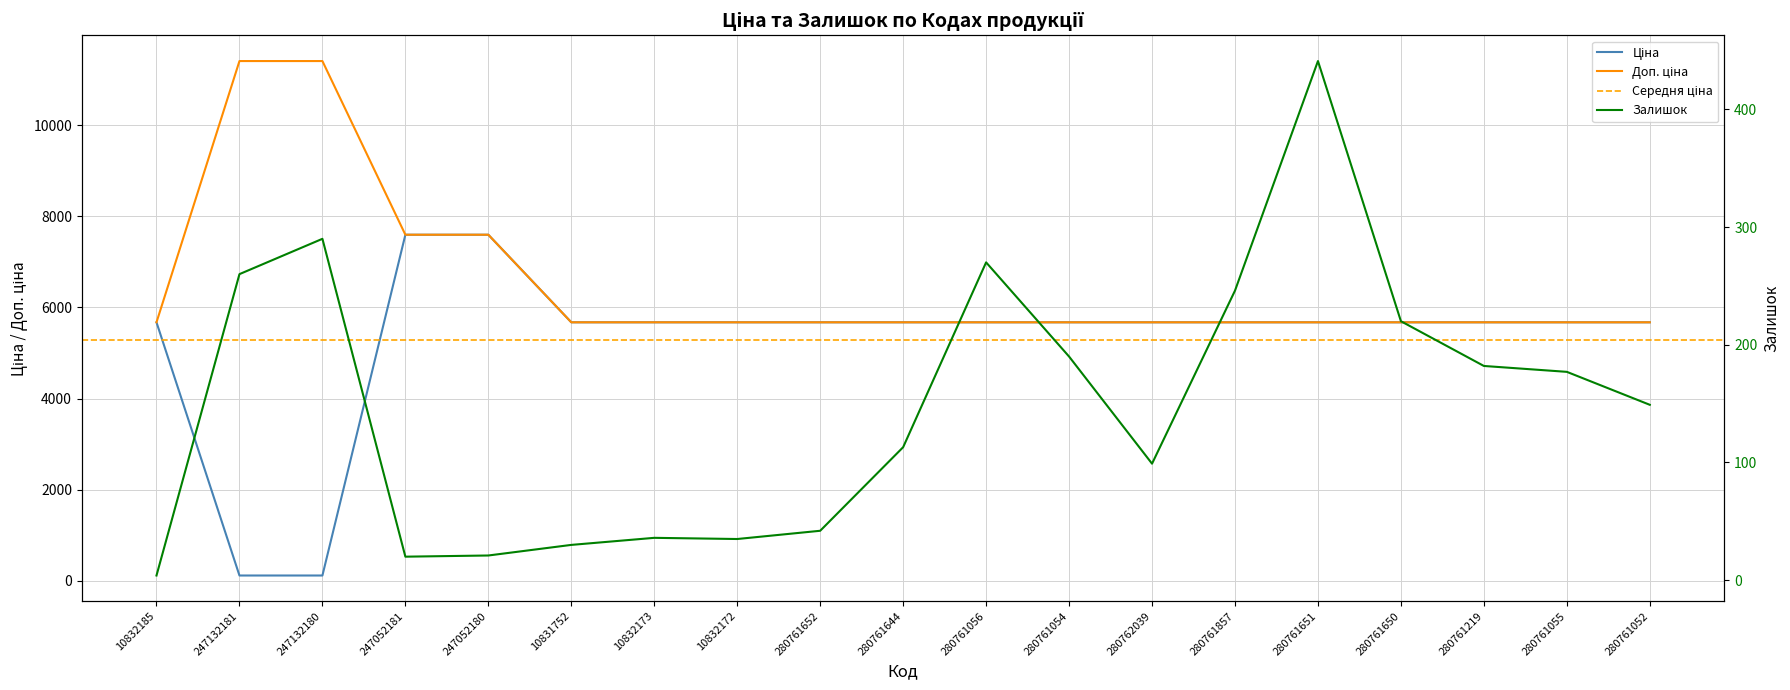

What is the minimum value shown in the chart?

4.0